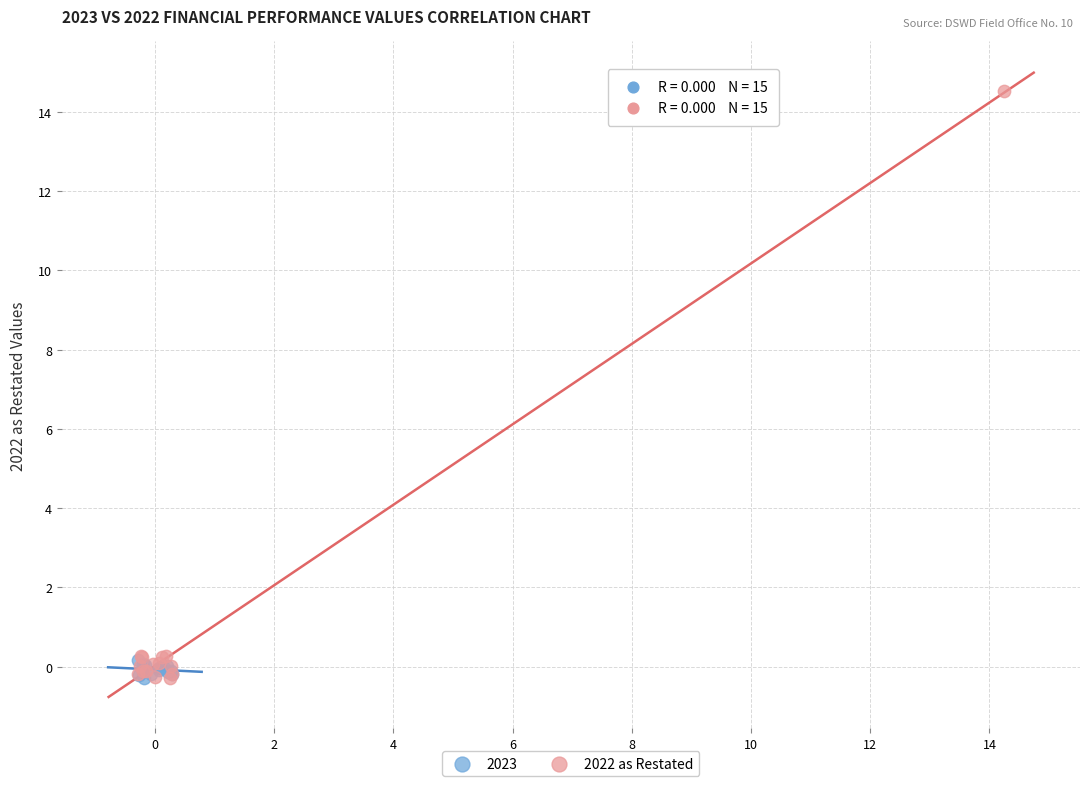

Which series contains the highest Y value?

2022 as Restated